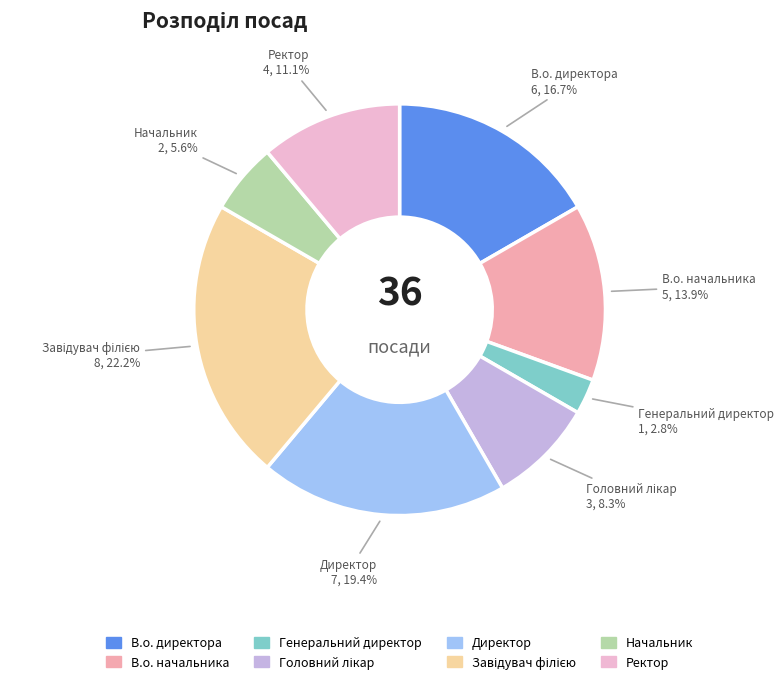

To the nearest percent, what is the difference between the largest and smallest slice percentages?

19%